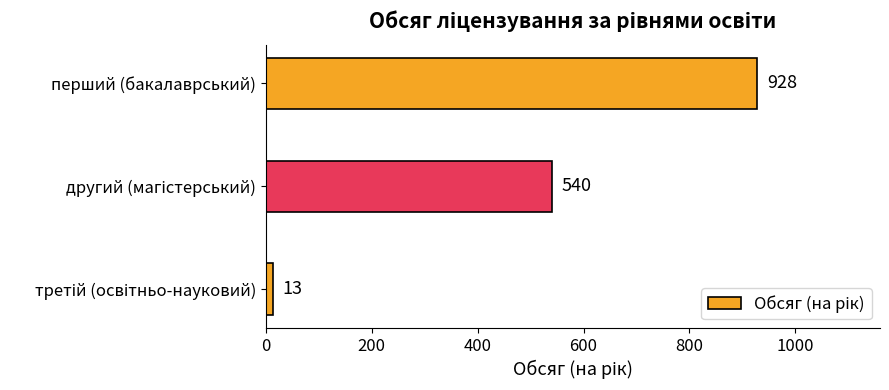

True or false: the data shows 571 at перший (бакалаврський).

False